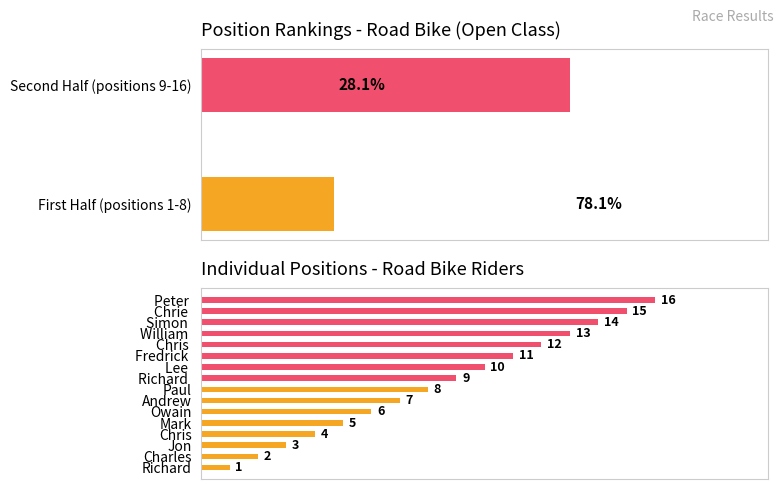

The First Half (positions 1-8) series shows 4 at Chris. True or false?

True